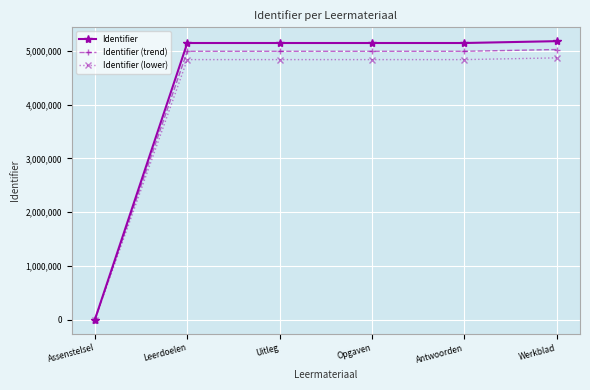

Is it true that Identifier equals 7809309.7 at Opgaven?

False